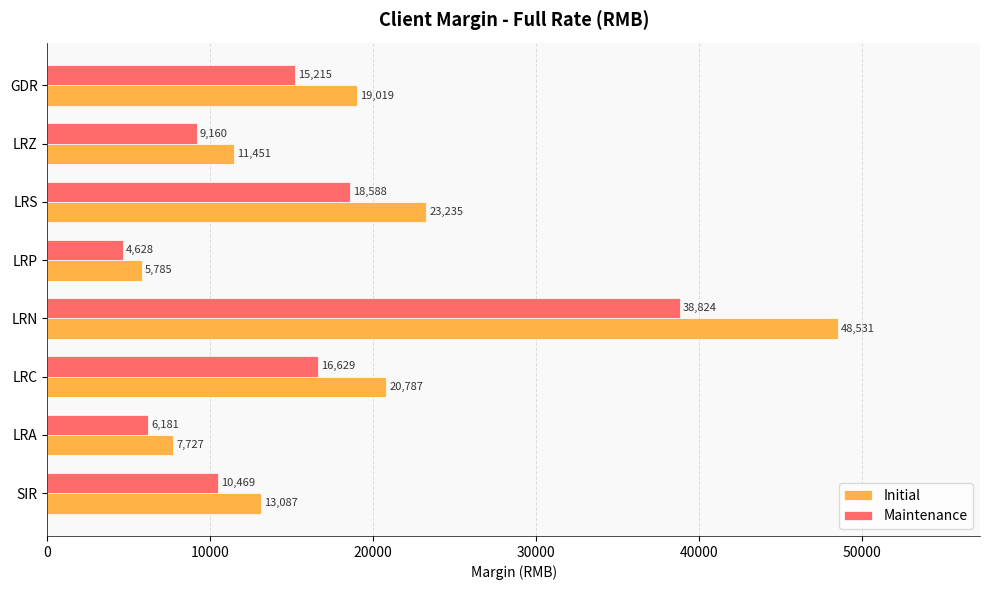

What is the difference between the second highest and minimum values in the Initial series?

17450